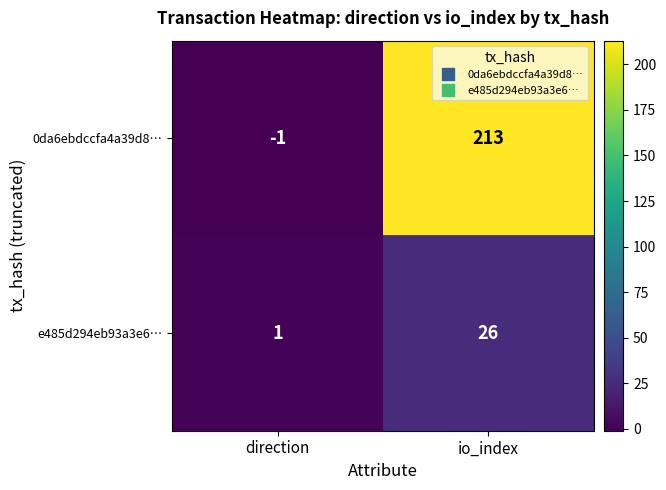

What is the greatest value displayed?

213